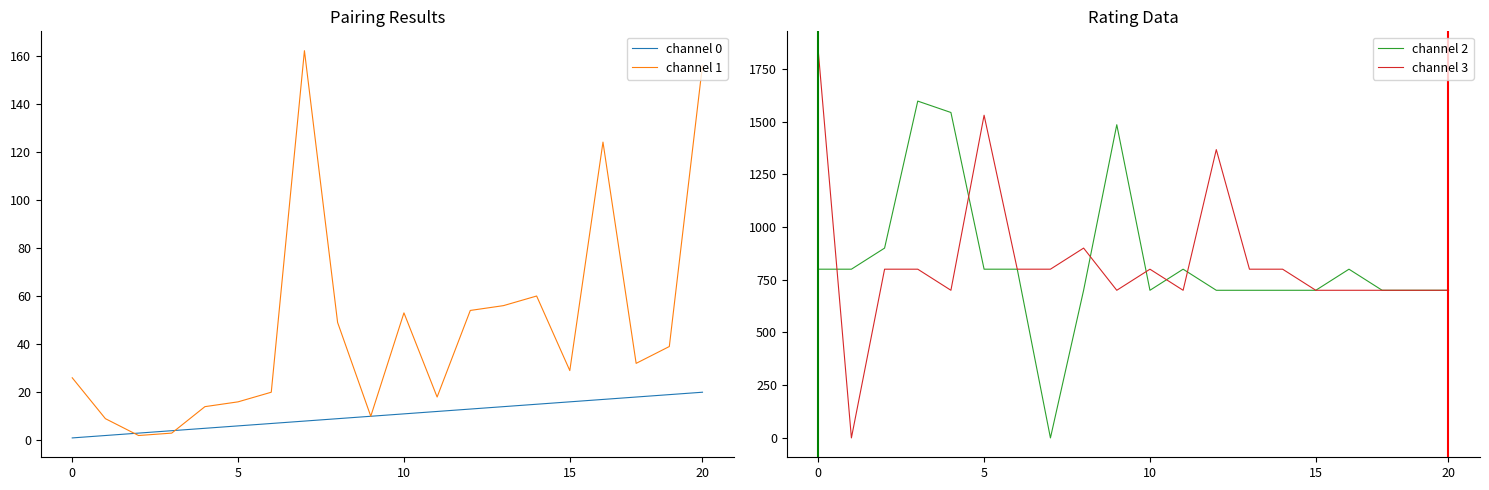

What is the difference between the channel 0 values at 12 and 0?

12